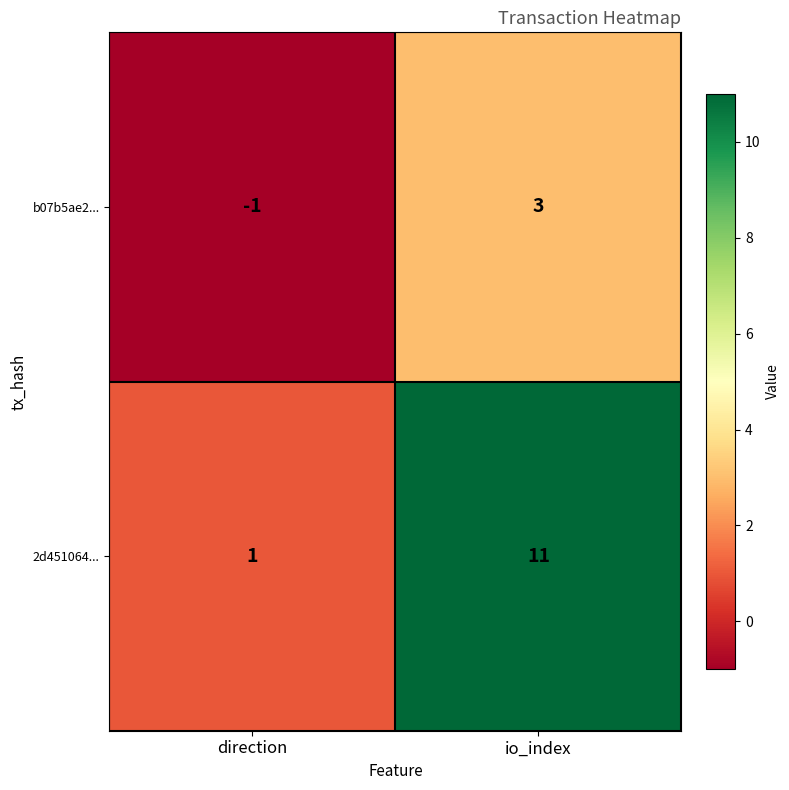

Which category has the lowest value across all series?

direction